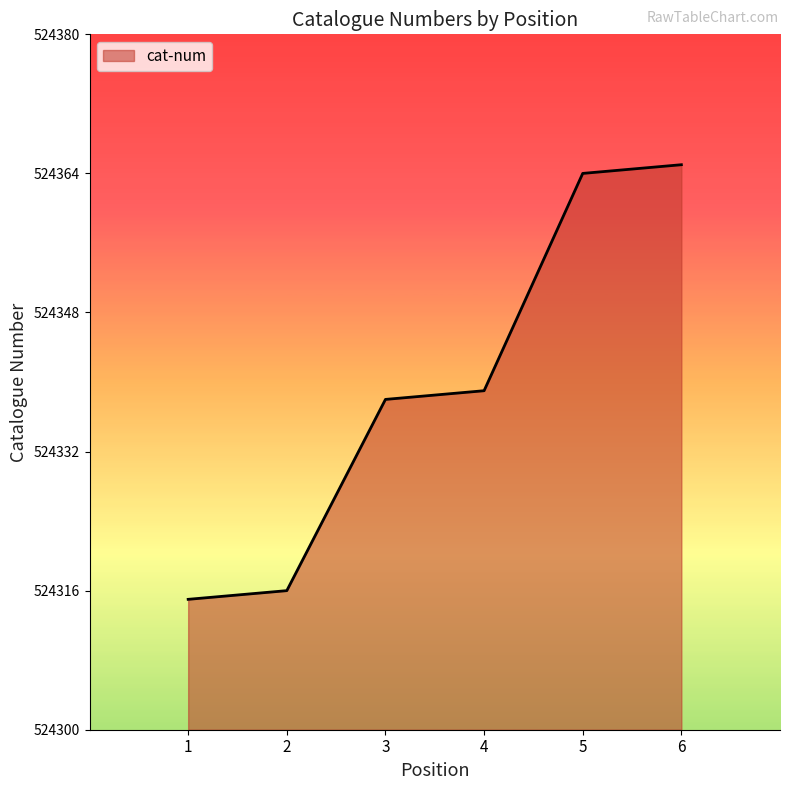

What is the ratio of the value at 2 to the value at 3?

1.0